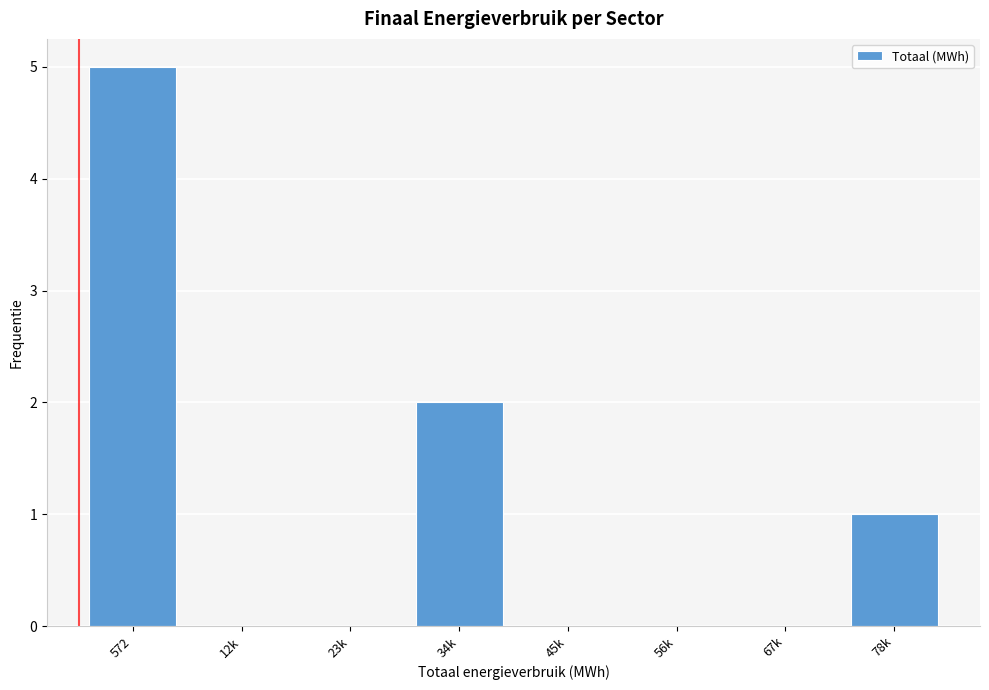

Reading left to right, transcribe all the data shown in this chart.

572=5	12k=0	23k=0	34k=2	45k=0	56k=0	67k=0	78k=1